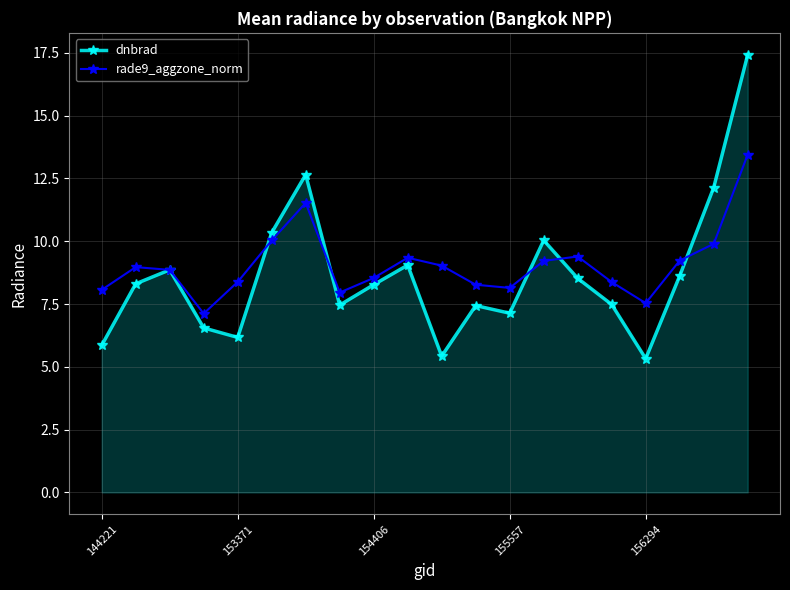

Which series has the largest range (max minus min)?

dnbrad